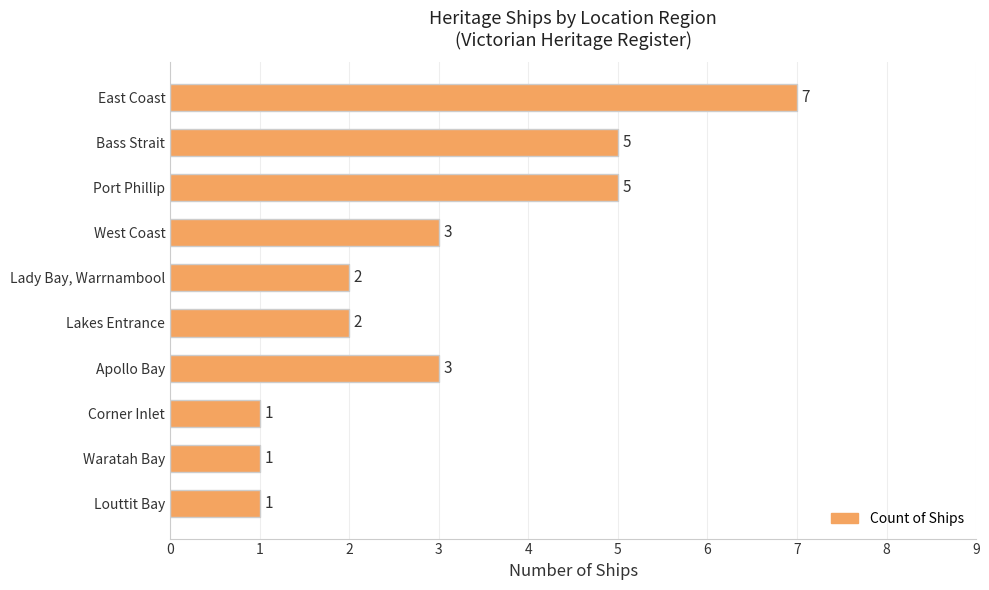

How many data points are less than 3?

5